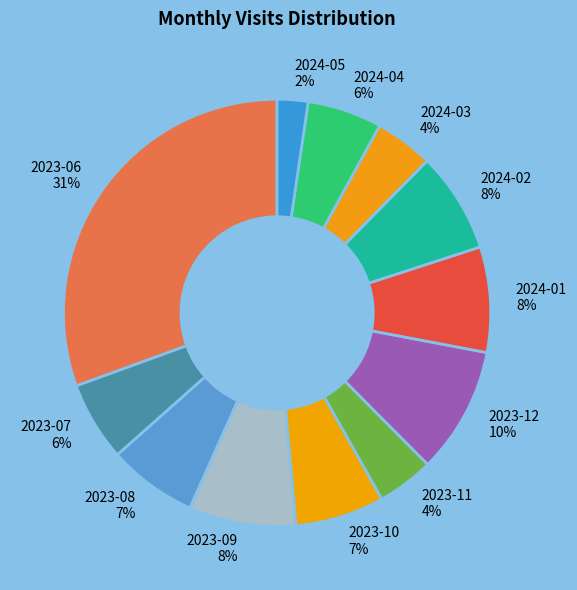

To the nearest percent, what percentage of the pie is 2023-06?

31%